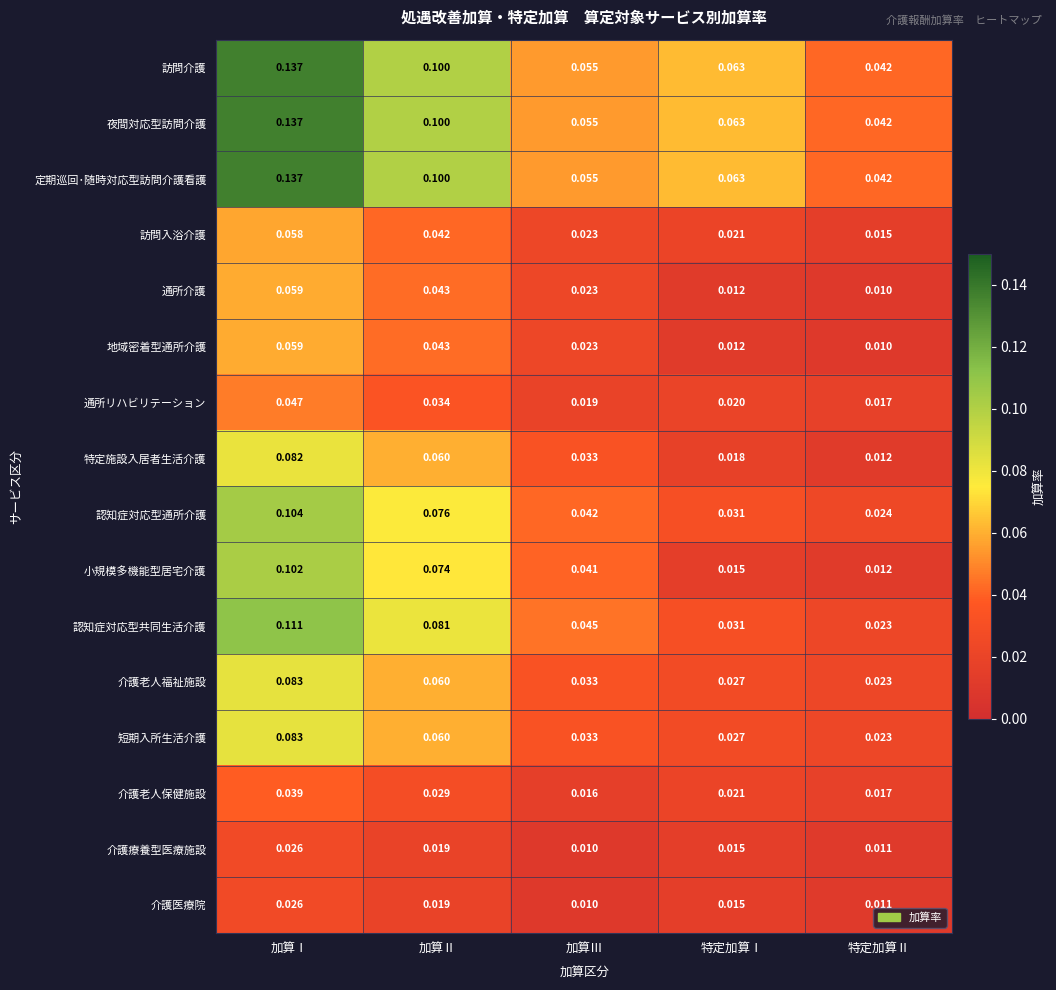

How many data points does each series have?

5